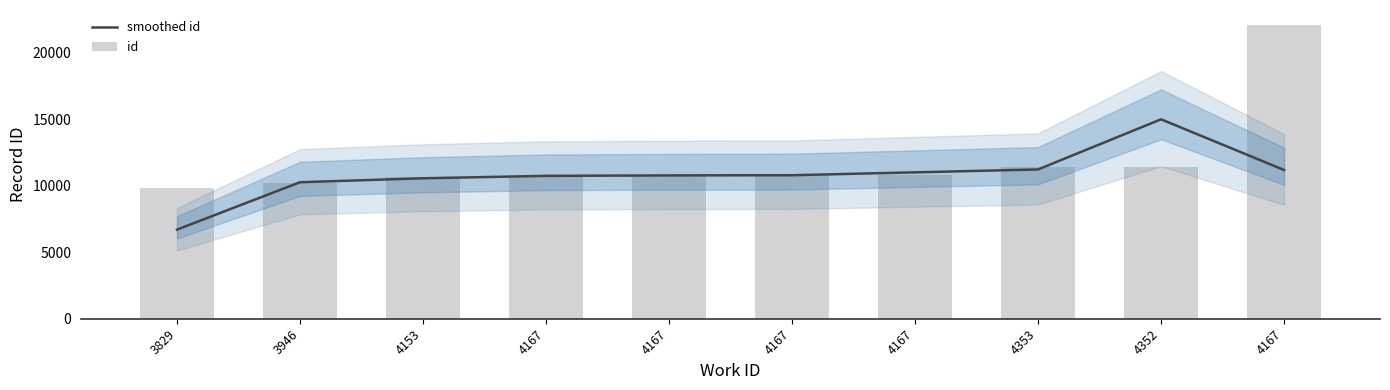

Does the chart contain stacked bars?

No